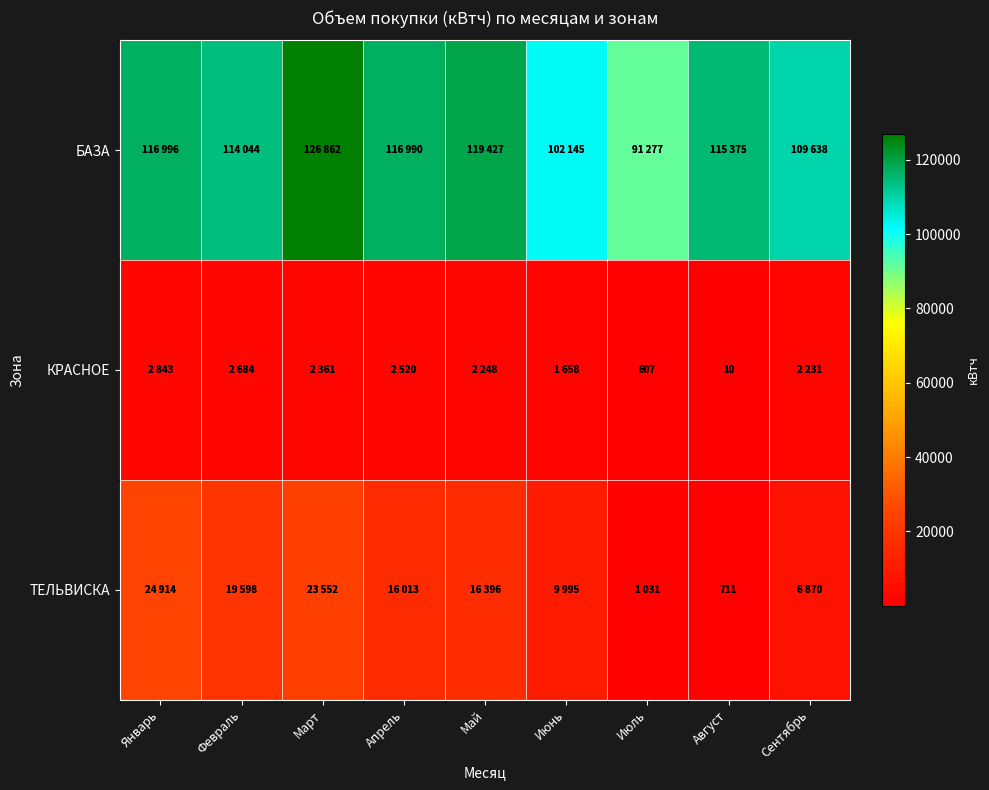

The КРАСНОЕ series shows 607 at Июль. True or false?

True